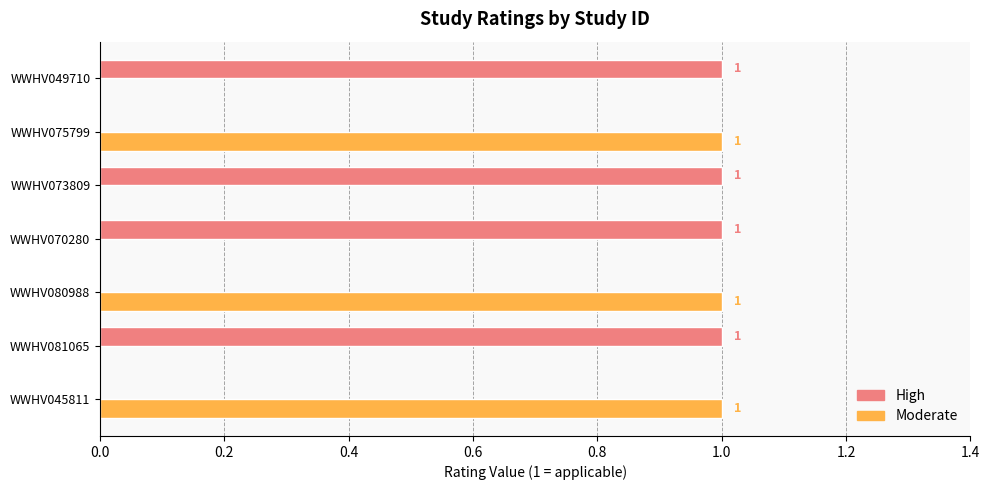

How many High values are between 0 and 1?

7